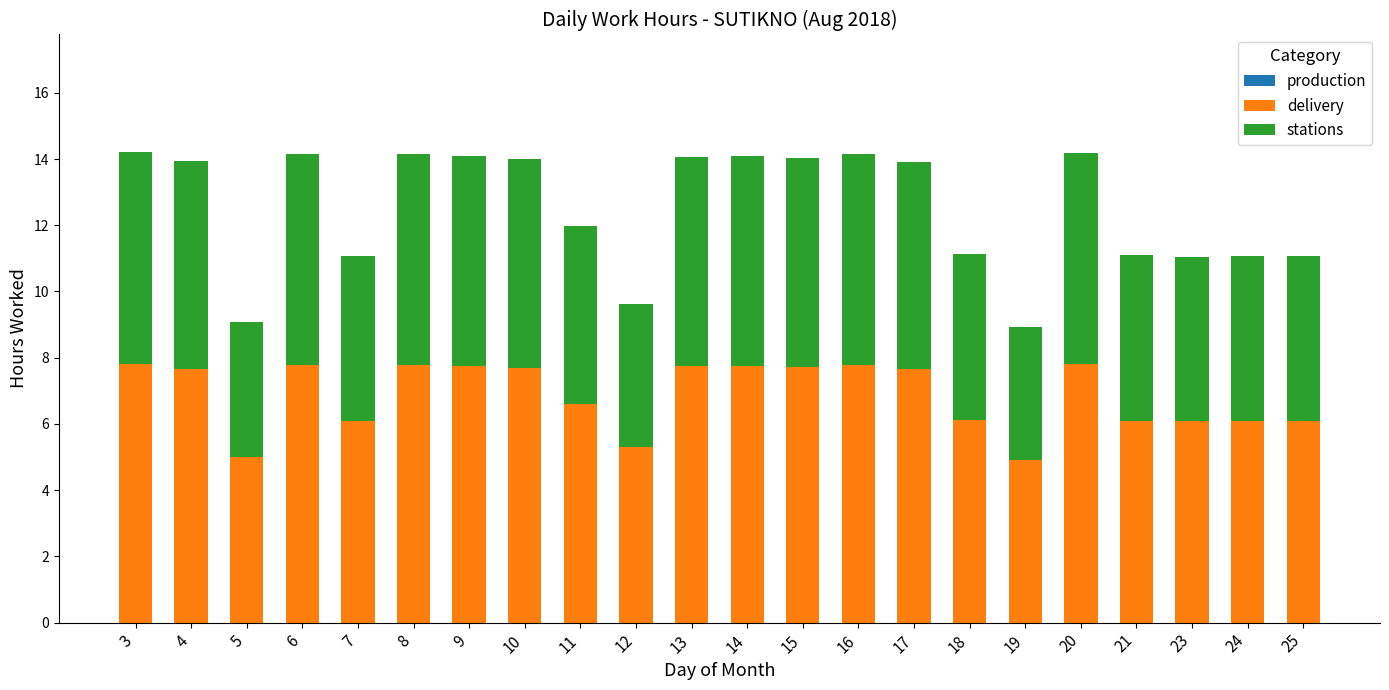

What is the minimum value for delivery?

4.9